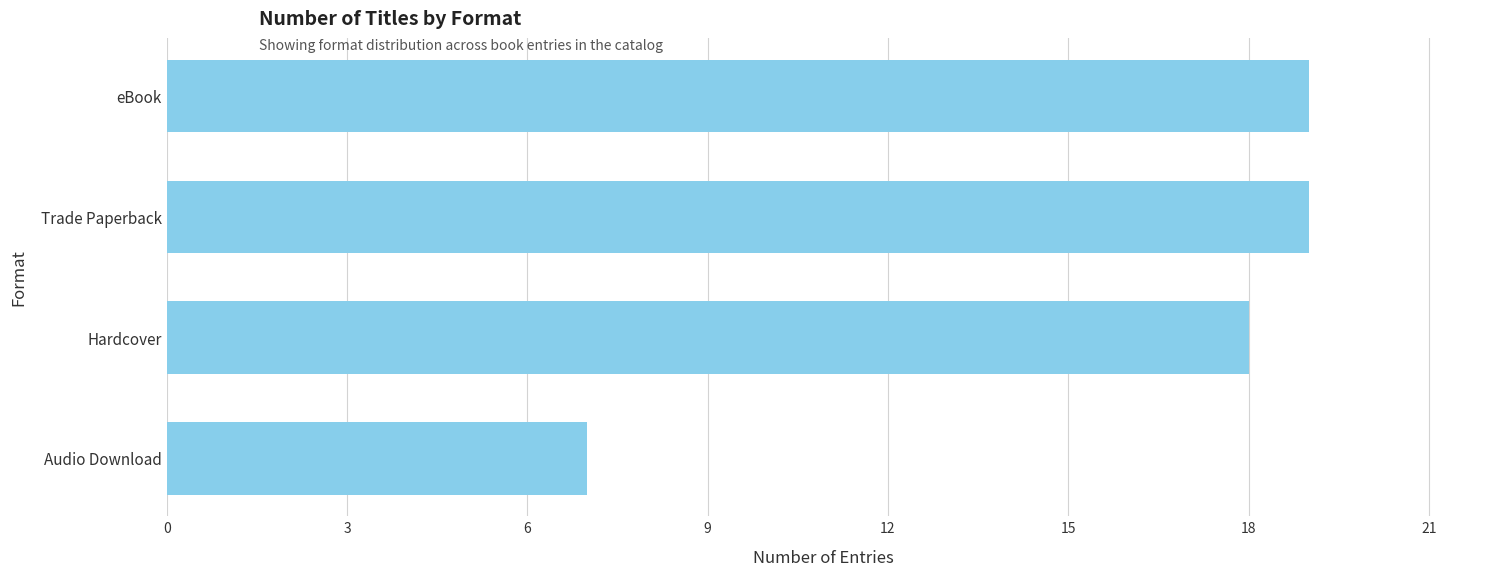

Reading bottom to top, what are all the values shown in this chart?

7	18	19	19